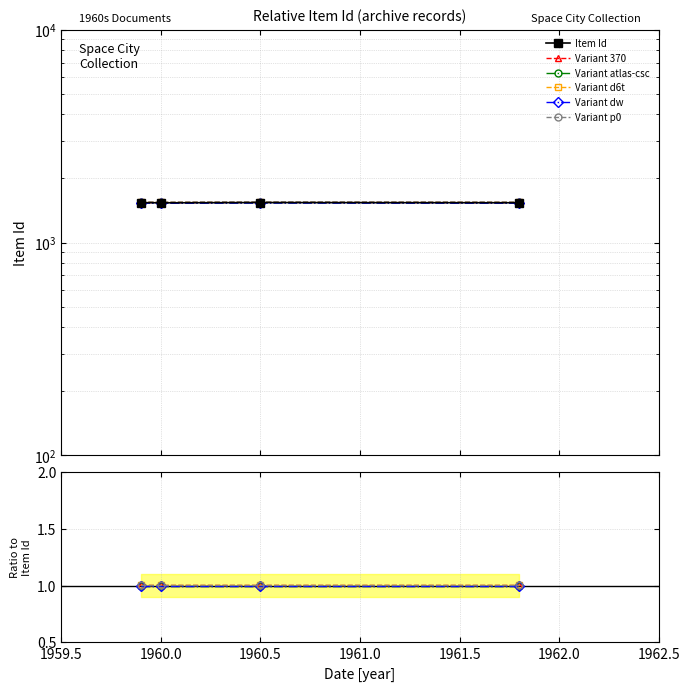

Count the number of categories in the chart.

4